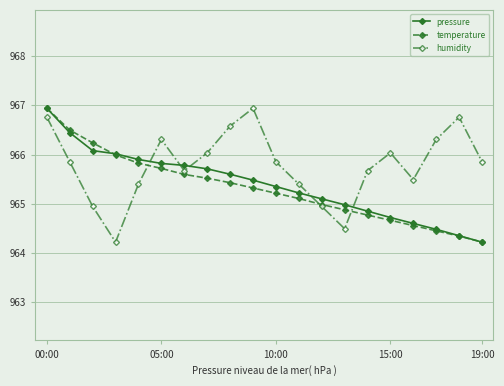

How many distinct data groups are displayed?

3